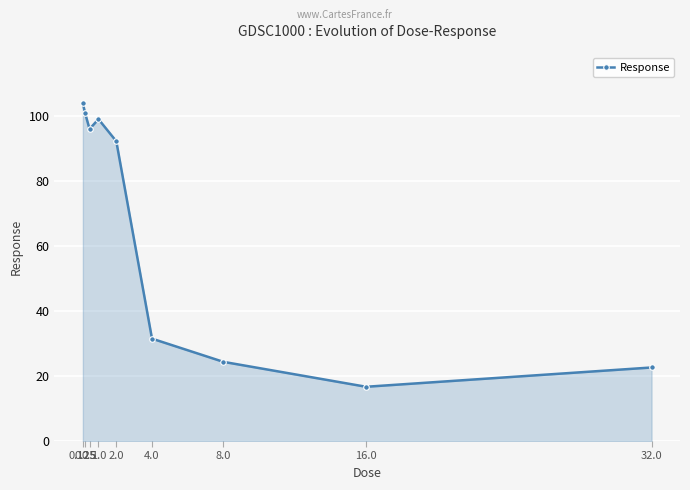

Does the chart have visible grid lines?

Yes